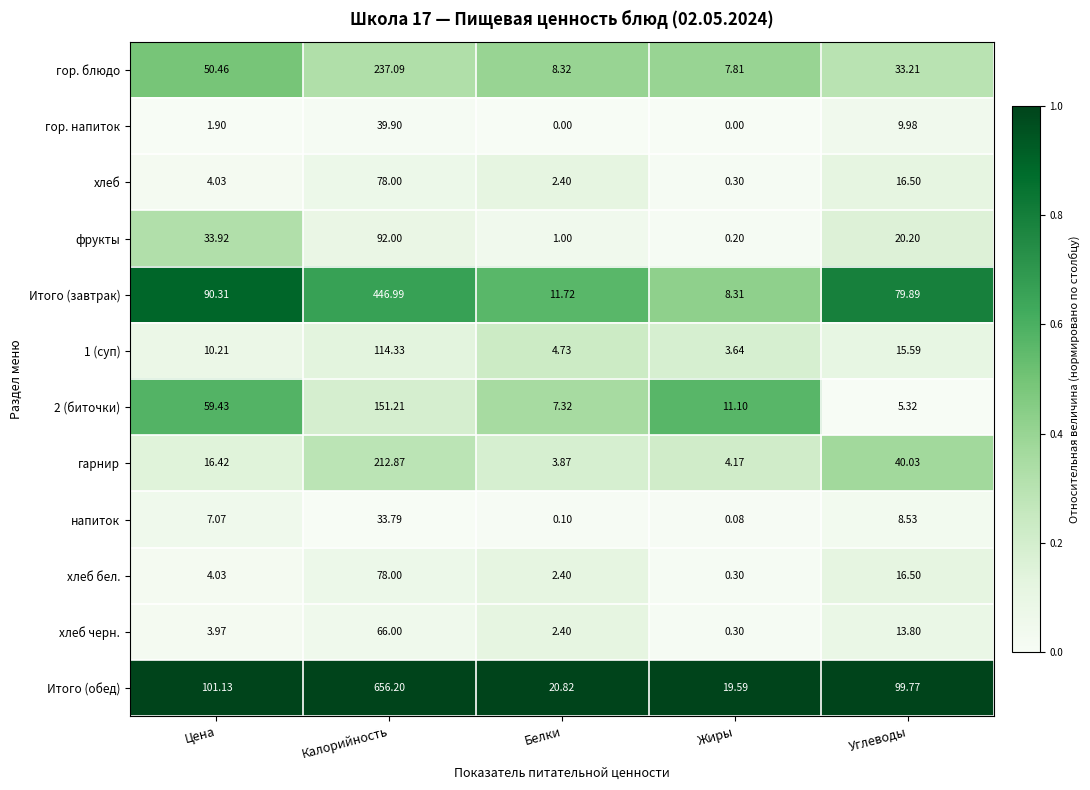

Which series changed the most between Цена and Белки?

Итого (обед)